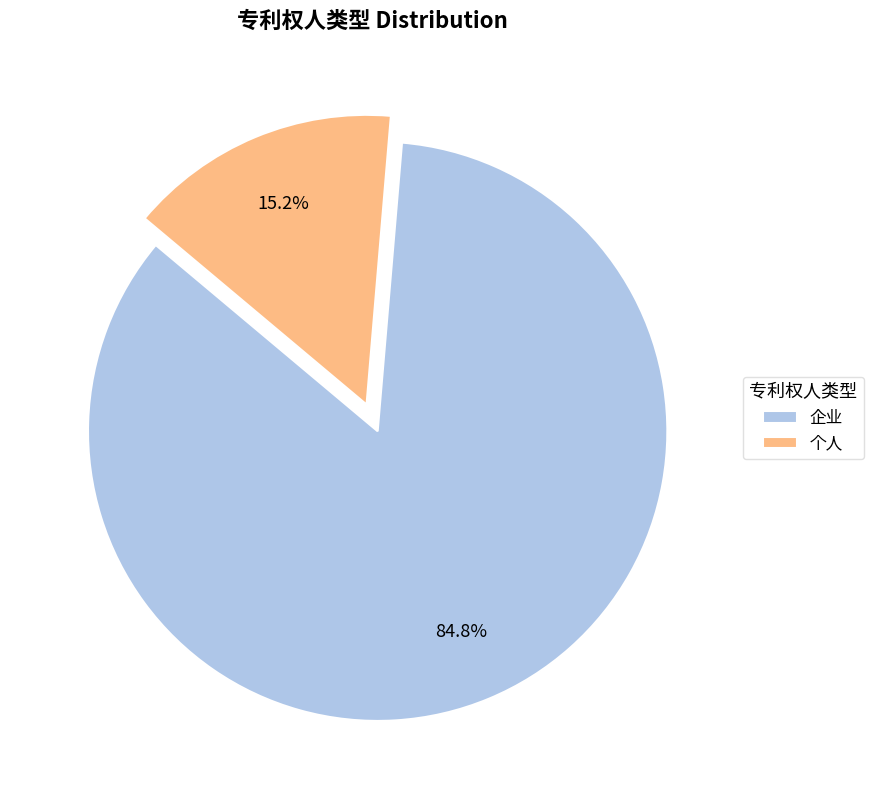

To the nearest percent, what is the difference between the largest and smallest slice percentages?

70%